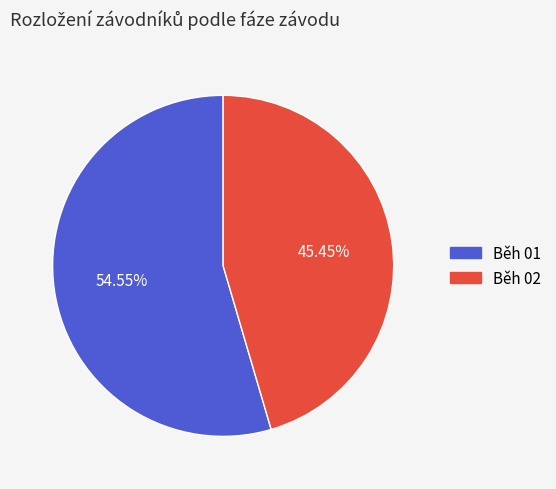

To the nearest percent, what percentage of the pie is Běh 01?

55%